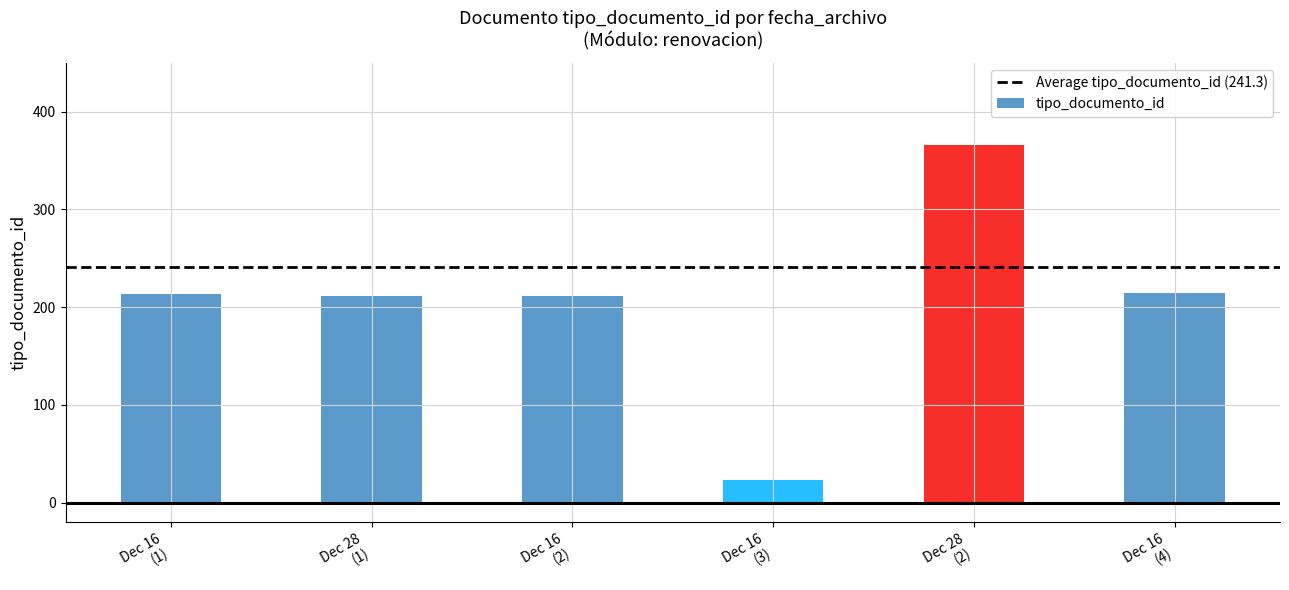

What is the minimum value shown in the chart?

23